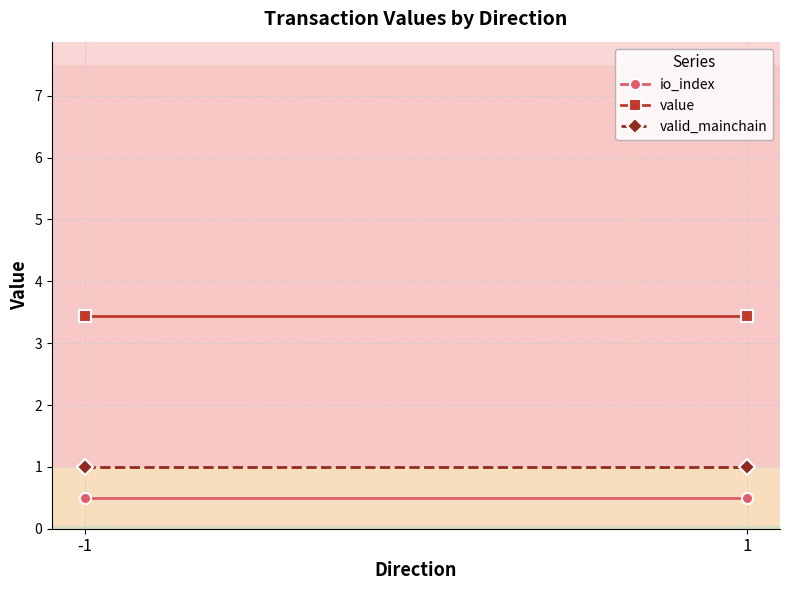

List the labels in order of valid_mainchain value, smallest first.

-1, 1